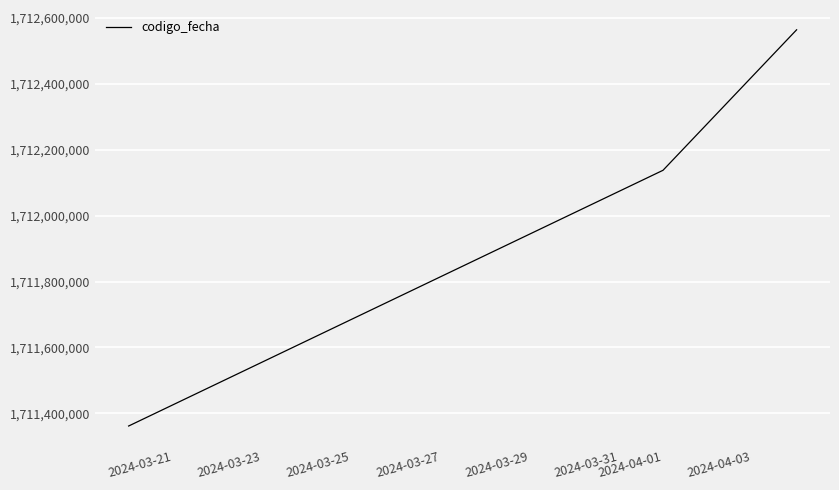

What is the difference between the second highest and minimum values?

776520